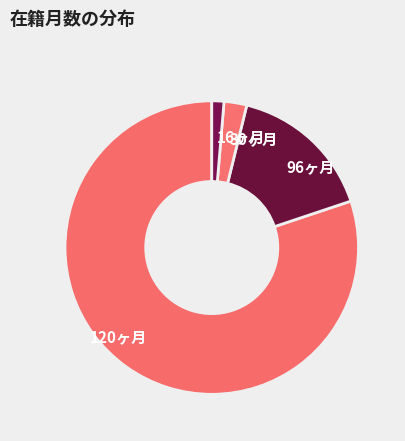

Rank the categories by value from lowest to highest.

16ヶ月, 30ヶ月, 96ヶ月, 120ヶ月